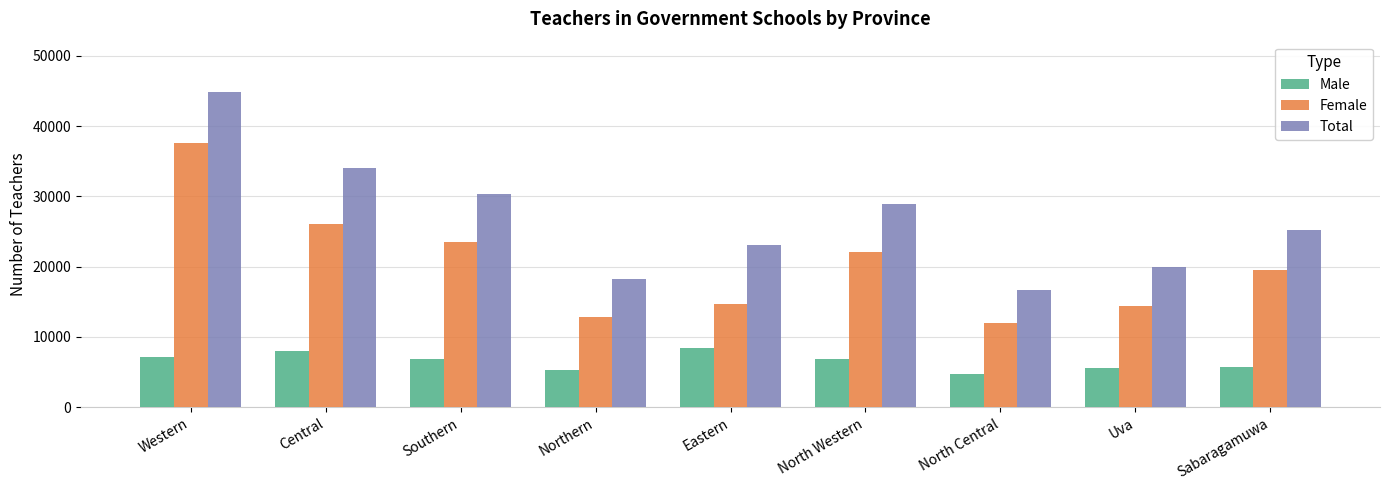

At which label does Total reach its peak?

Western